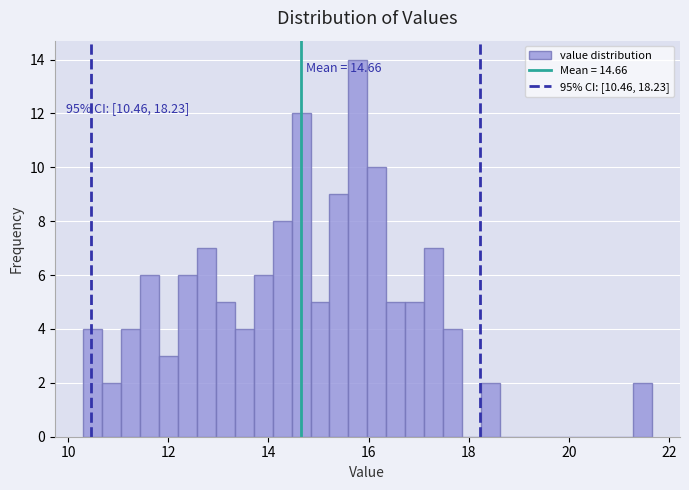

Read against the x-axis, roughly where is the centre of the tallest bar?

15.8